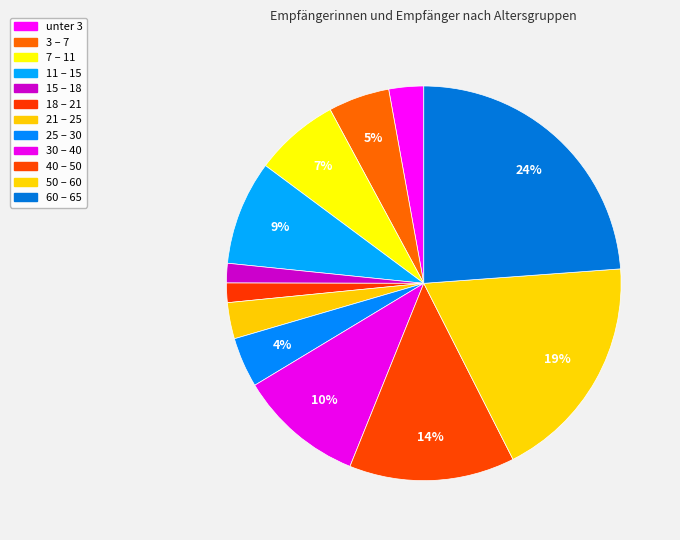

True or false: 50 – 60 accounts for 19% of the total.

True